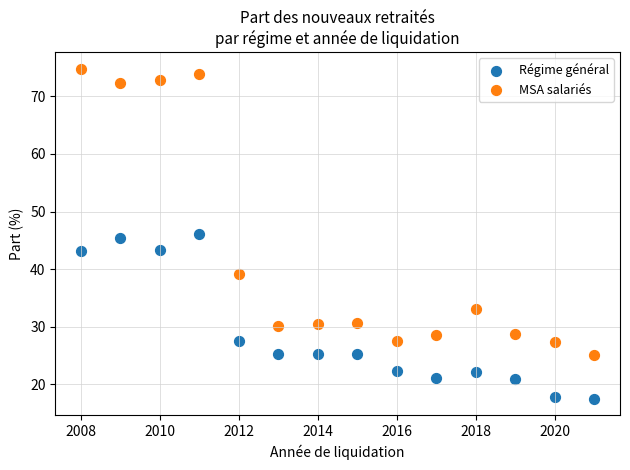

Which series has the largest Y range (max minus min)?

MSA salariés